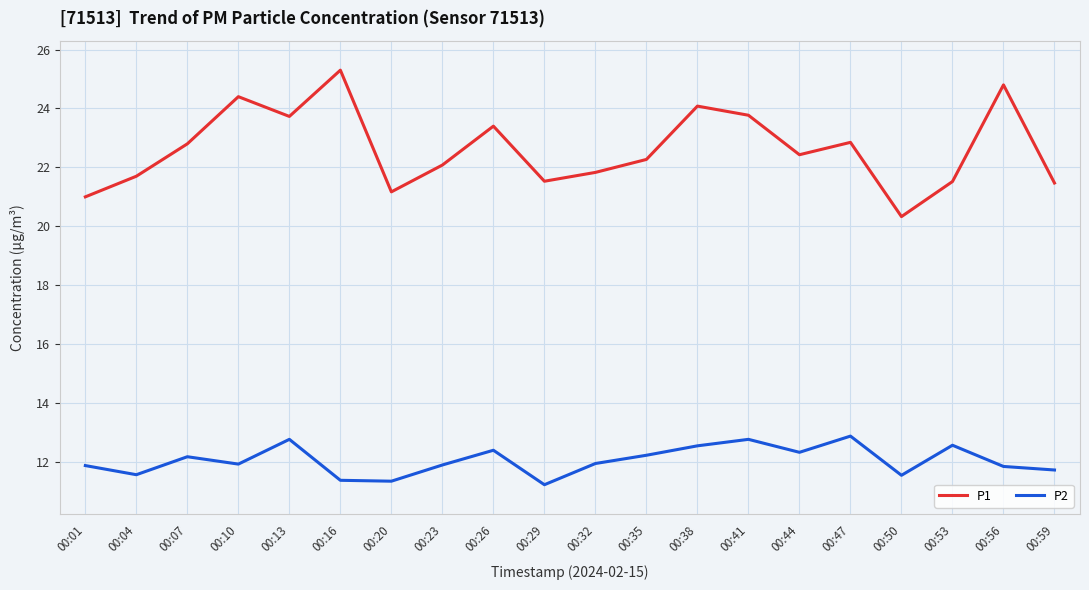

The value of P1 at 00:20 is 35.3. True or false?

False